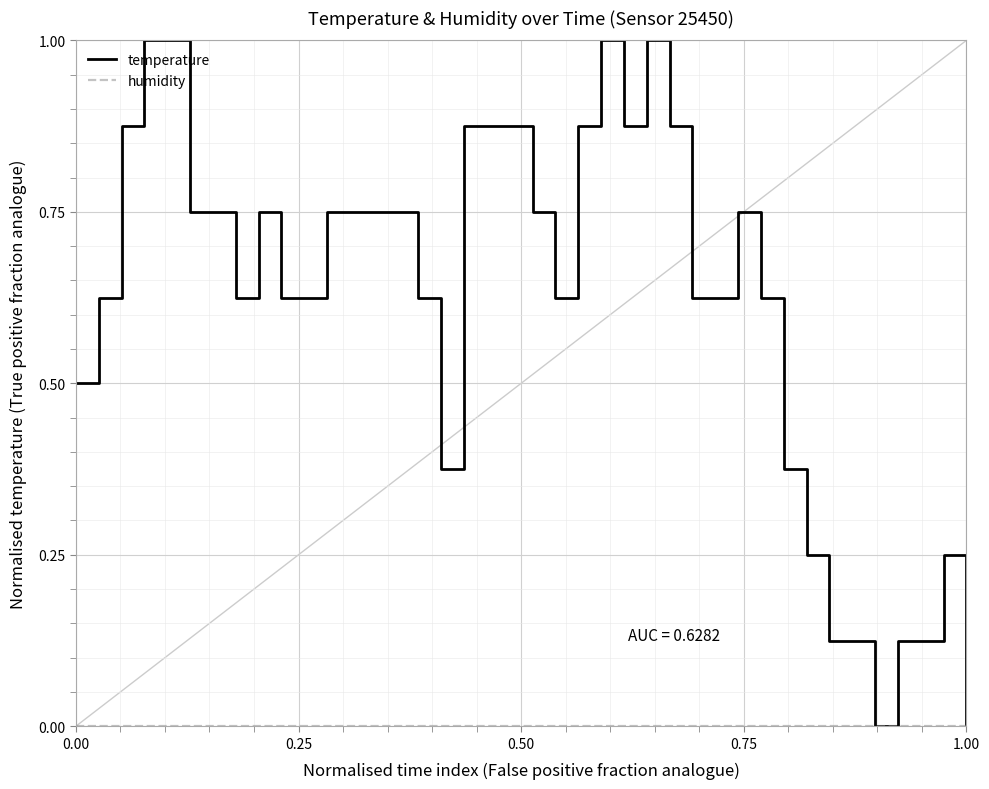

Is this an area chart (filled region under the line)?

No